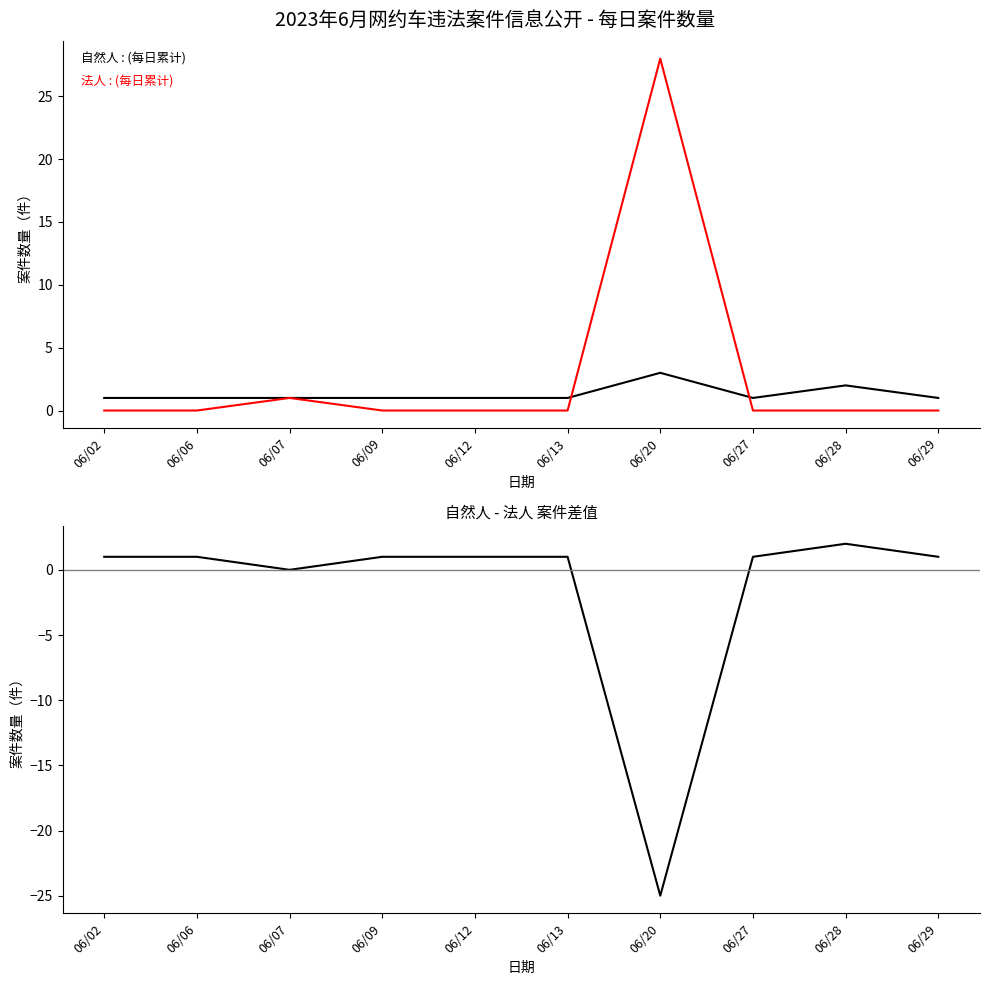

What is the difference between the maximum and second lowest values in the 法人 series?

28